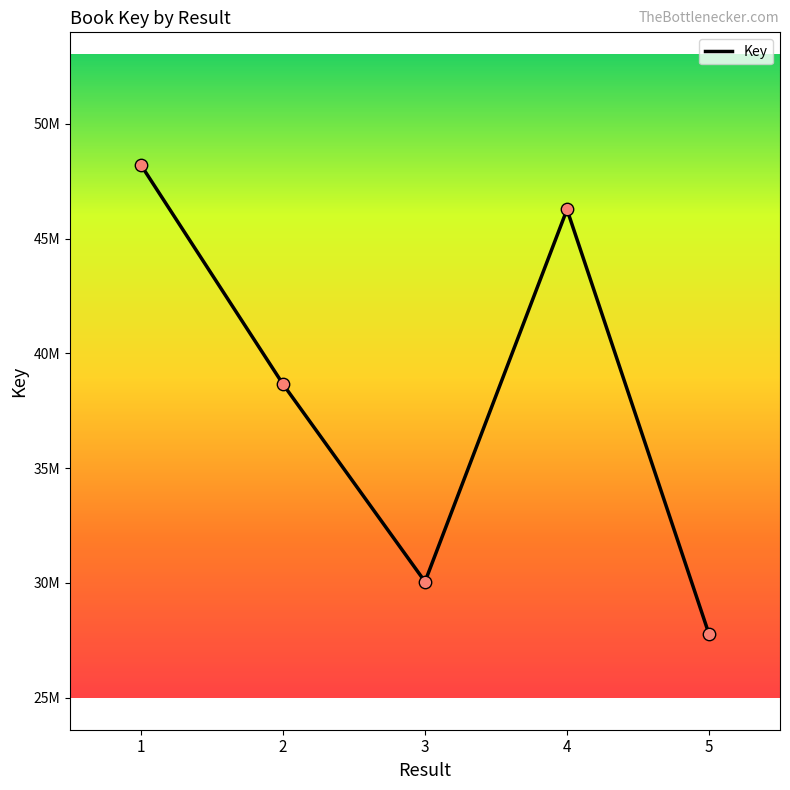

Does the chart have visible grid lines?

No